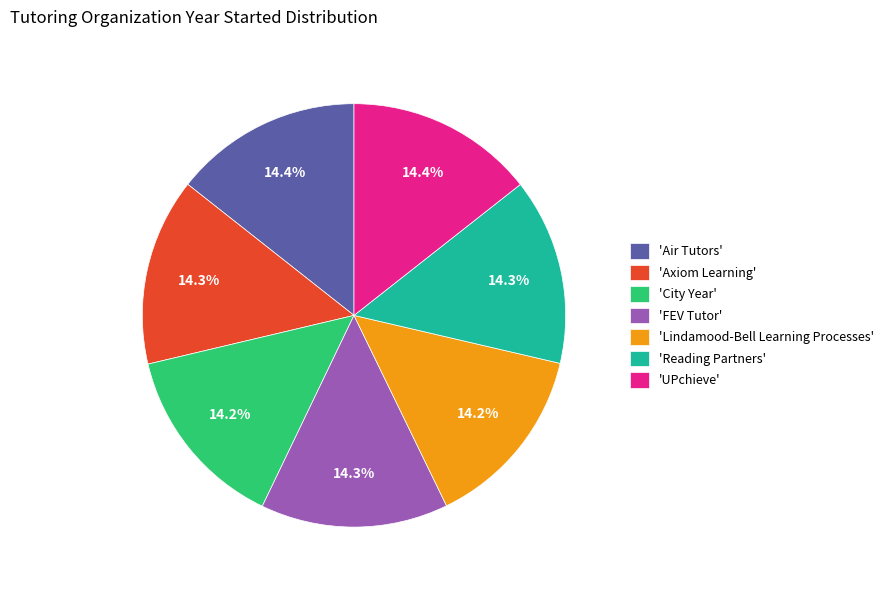

Does any single category account for the majority?

No